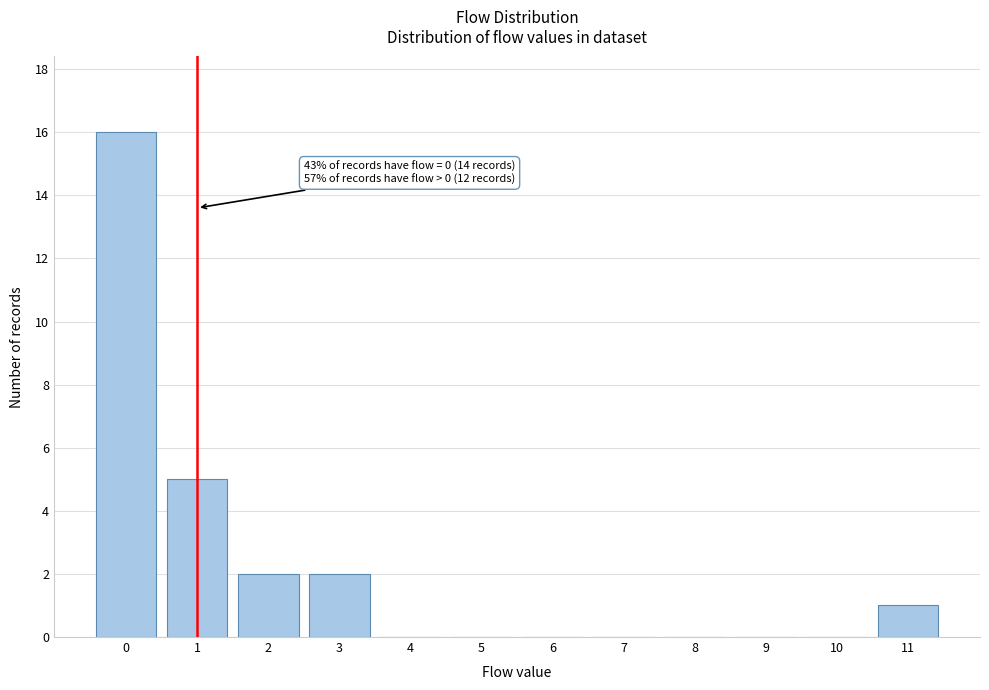

Reading left to right, list all the values displayed in this chart.

0=16	1=5	2=2	3=2	4=0	5=0	6=0	7=0	8=0	9=0	10=0	11=1